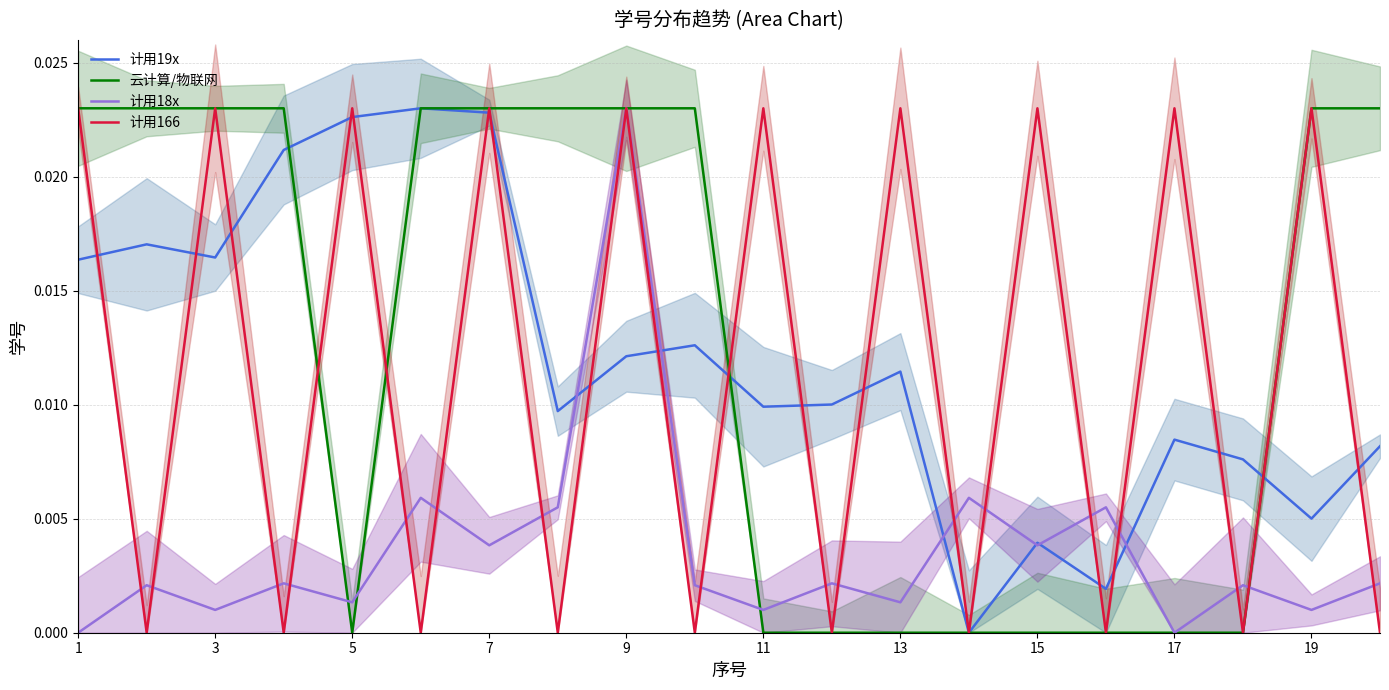

Which series has the widest spread of values?

计用19x